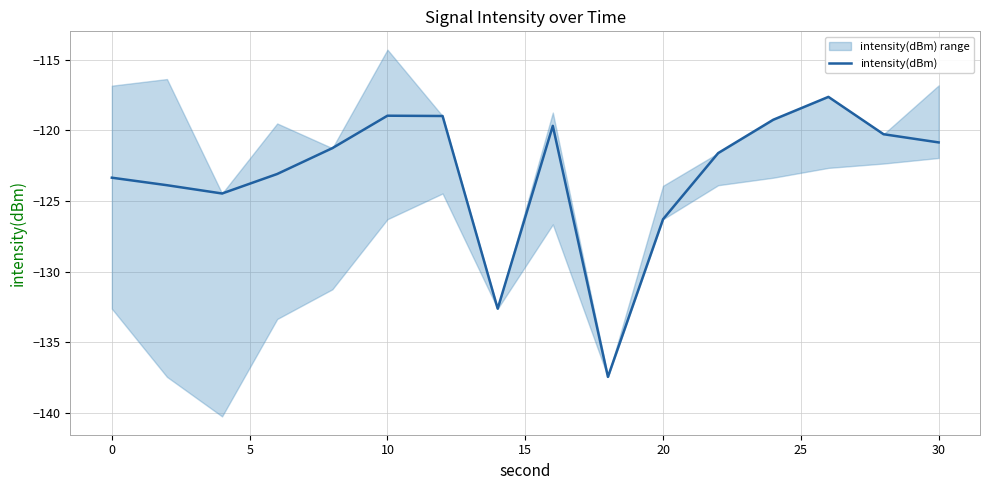

At which label is intensity(dBm) closest to -127?

20